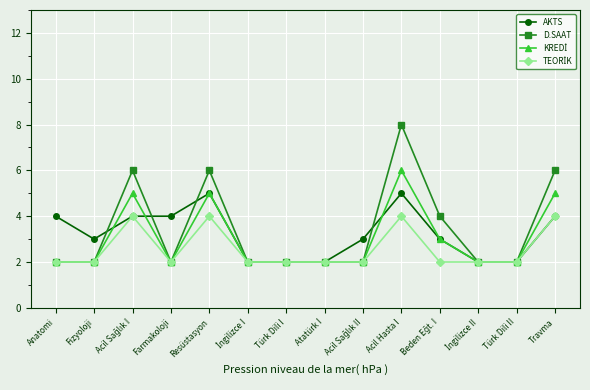

True or false: AKTS has more than 1 points higher than both neighbors.

True